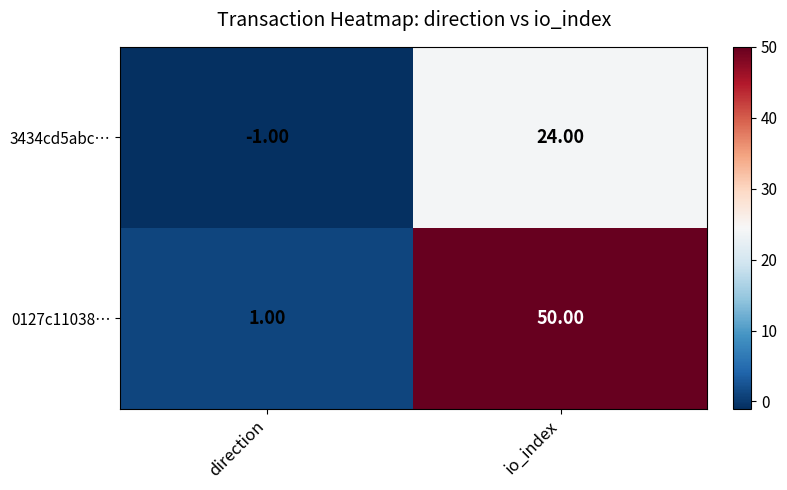

List the series in order of their overall mean, lowest first.

3434cd5abc…, 0127c11038…